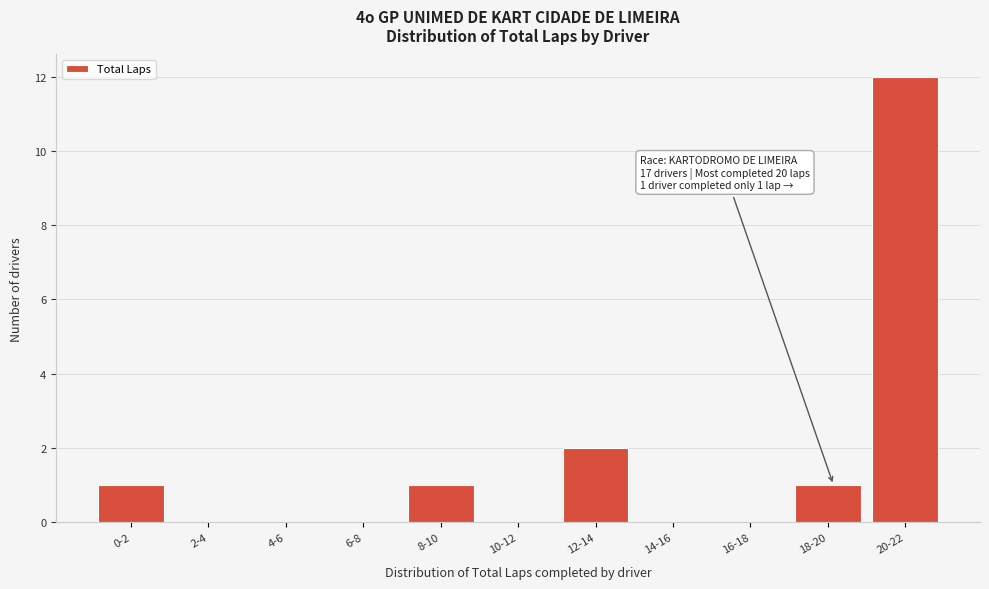

Which has a higher value, 16-18 or 12-14?

12-14